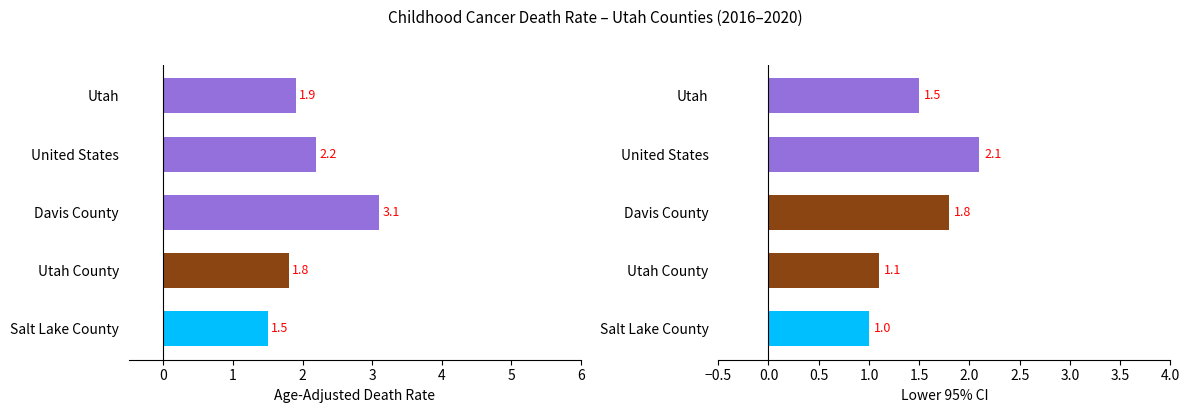

How many bars are there in total?

10